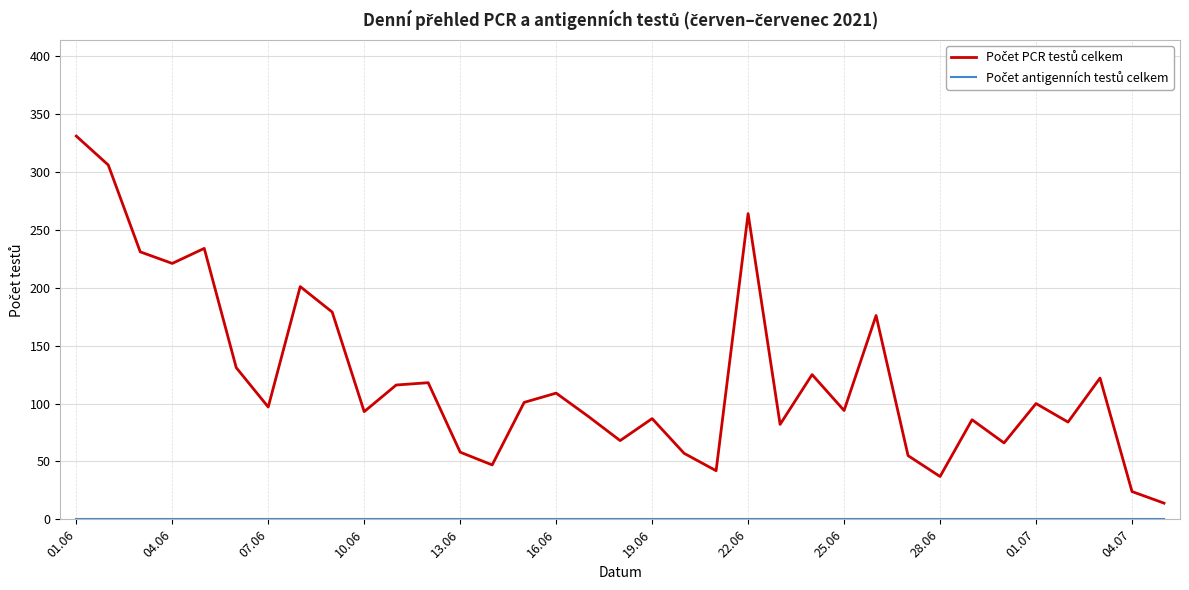

What is the greatest value displayed?

331